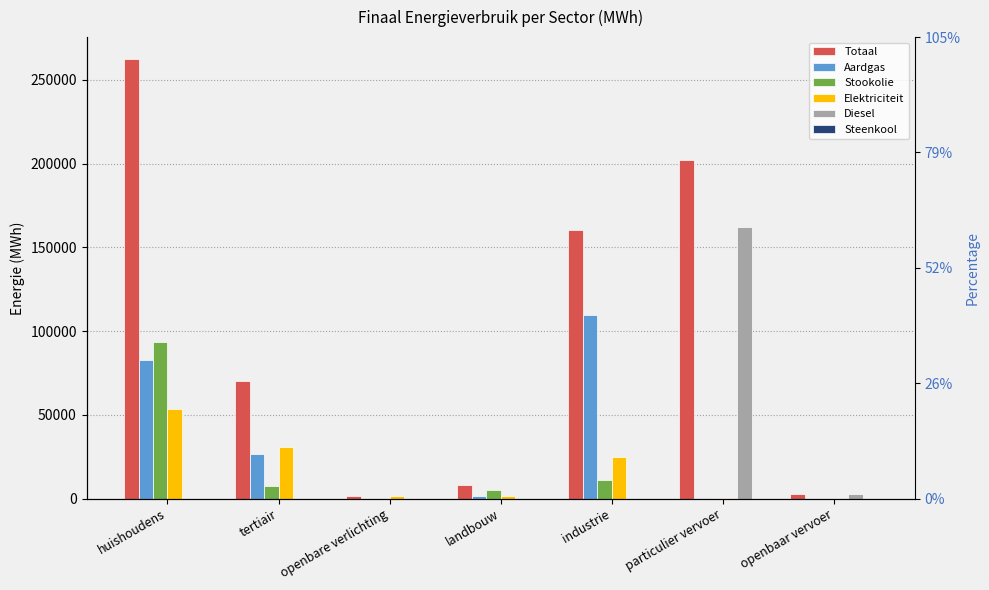

How many positive values does the Elektriciteit series have?

6